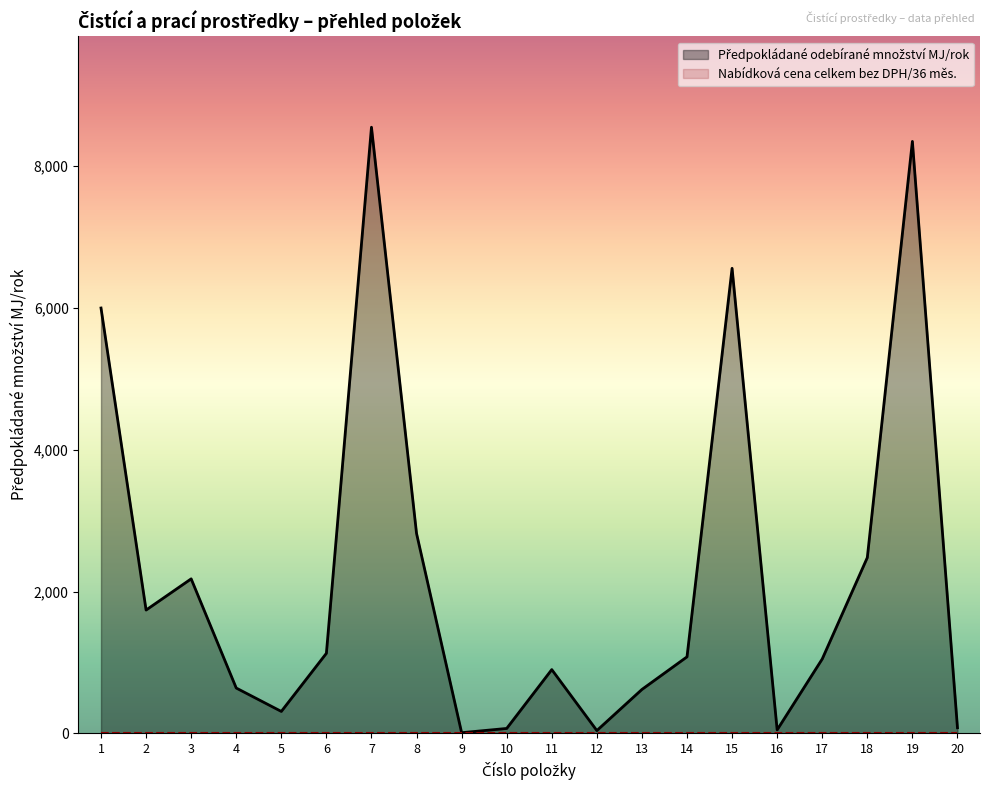

How many categories are shown in the chart?

20